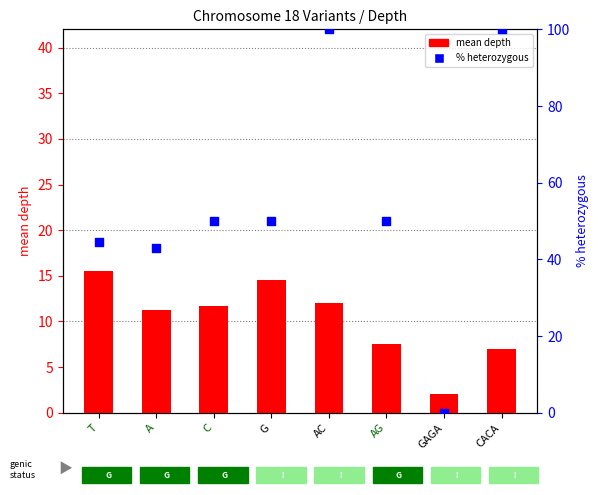

Which series reaches the minimum Y coordinate?

% heterozygous